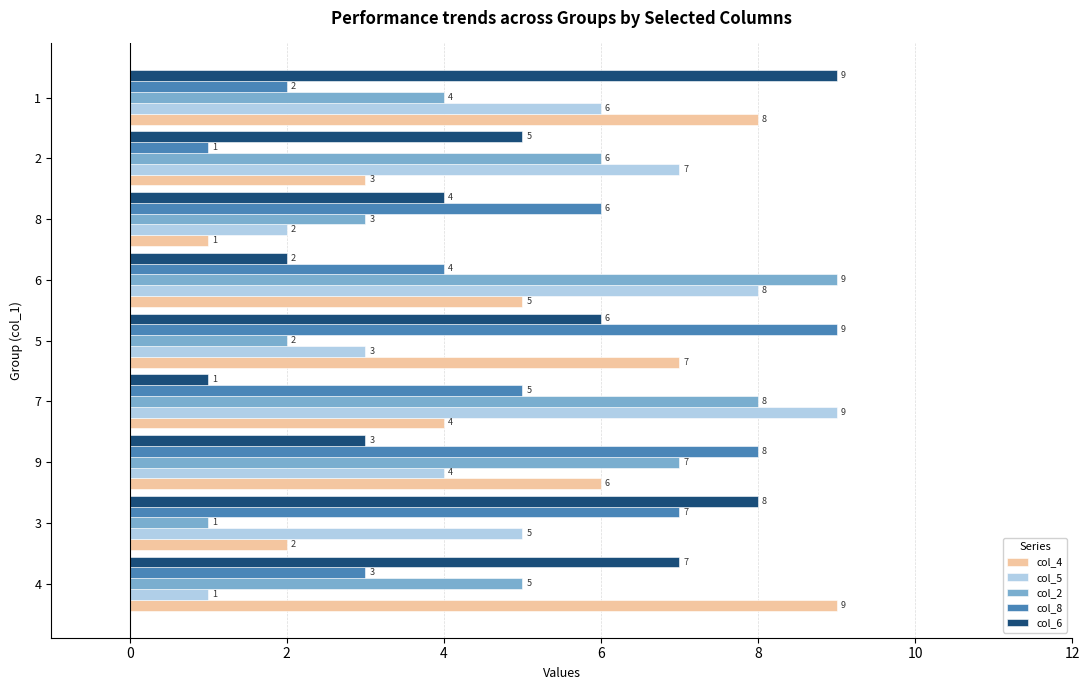

How many values in the col_2 series are below 5?

4